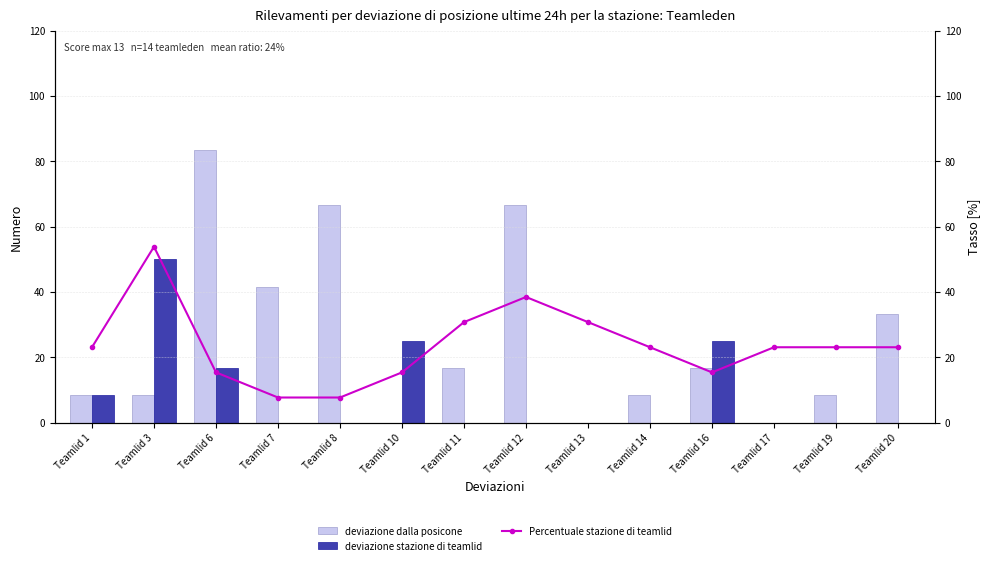

What is the sum of all deviazione dalla posicone values?

358.3